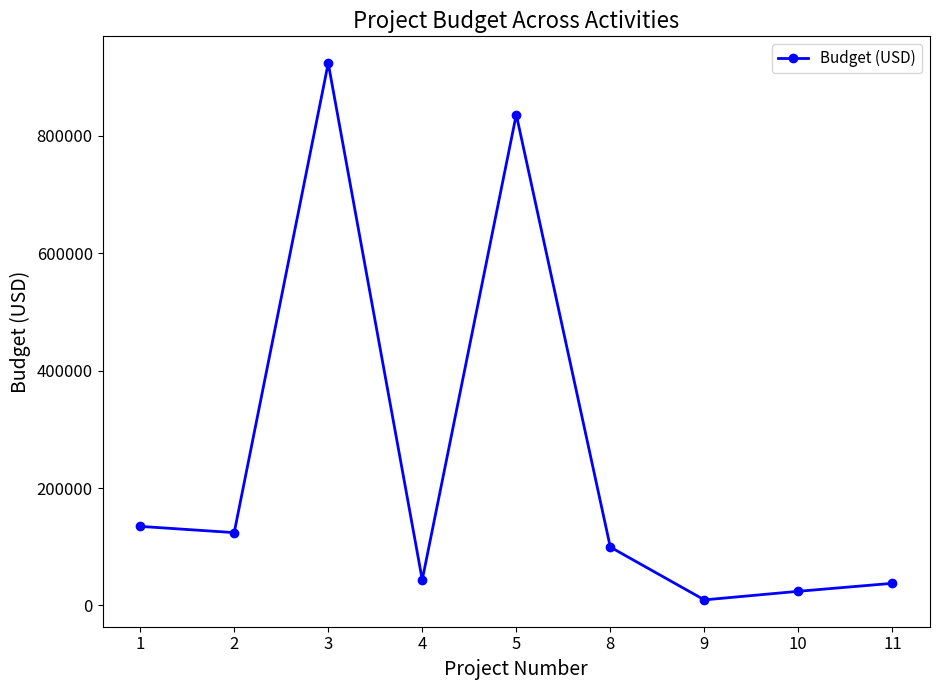

What is the sum of the values at 4 and 5?

879935